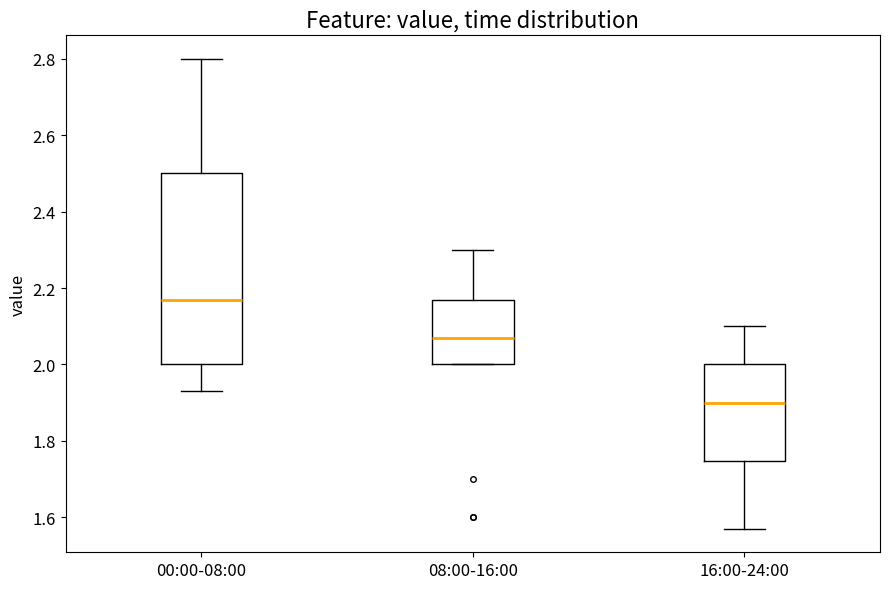

Comparing the boxes themselves (not the whiskers), which one is the tallest?

00:00-08:00